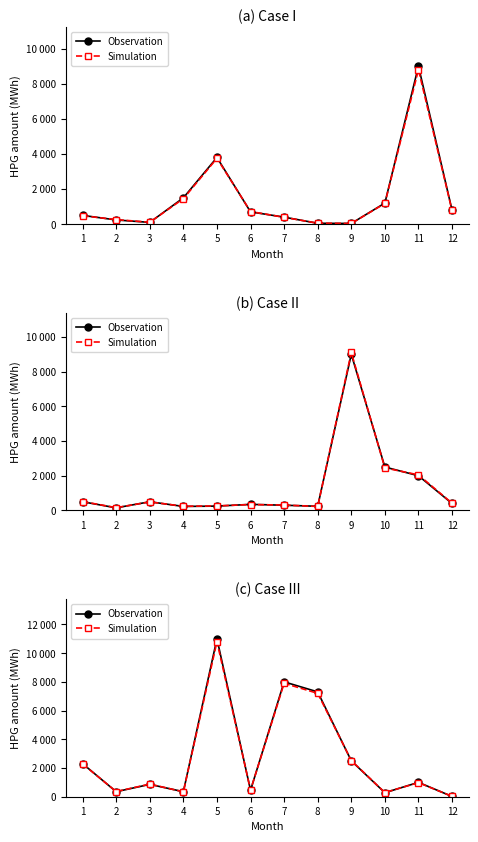

Is it true that Observation equals 704 at 6?

False